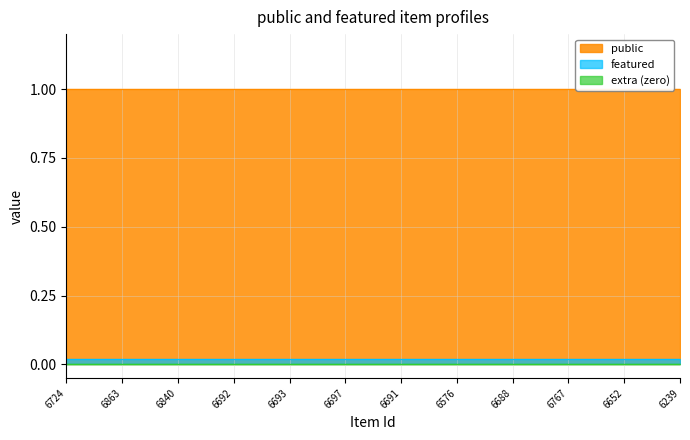

True or false: public and featured intersect in this chart.

False